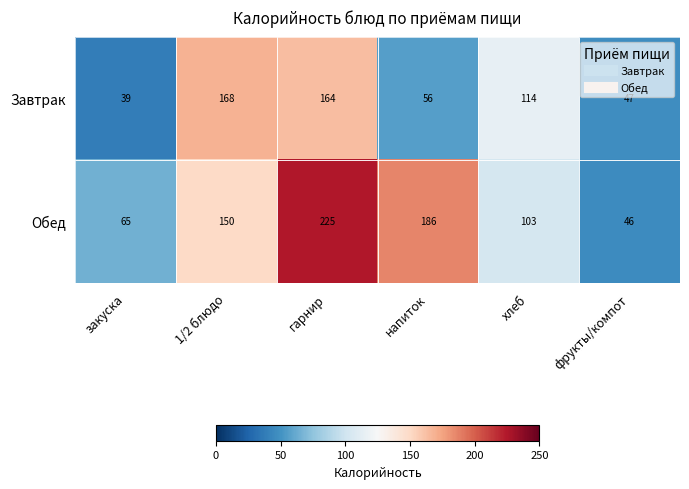

Rank the series by their maximum value, from highest to lowest.

Обед, Завтрак